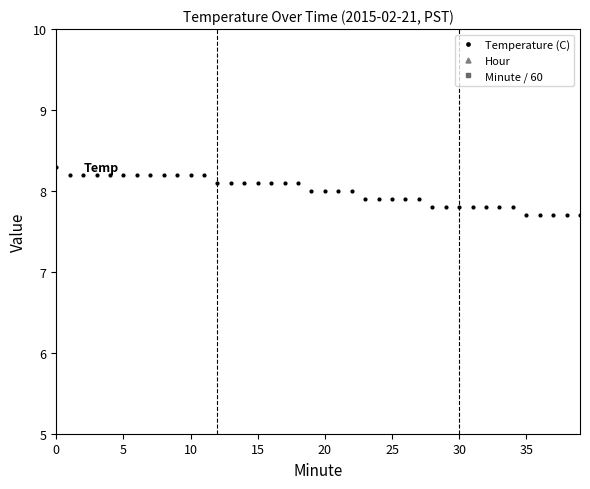

Count the number of categories in the chart.

40